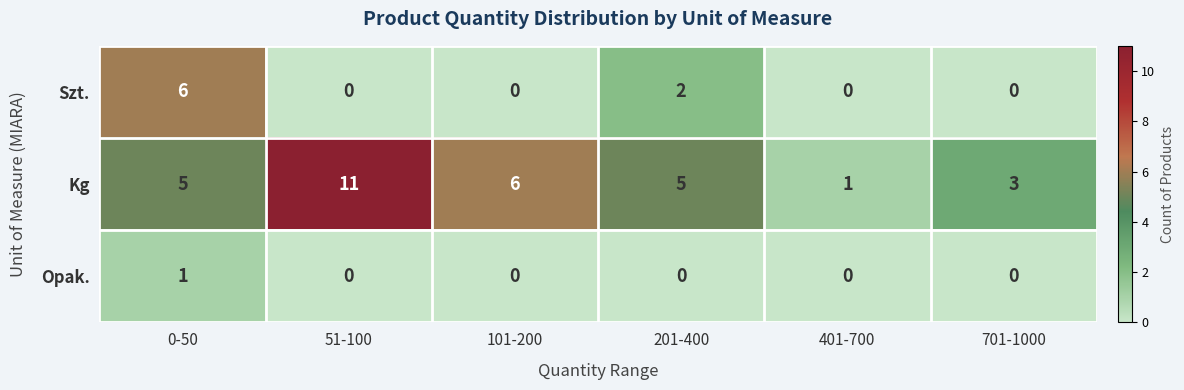

At which label is Szt. closest to 3?

201-400